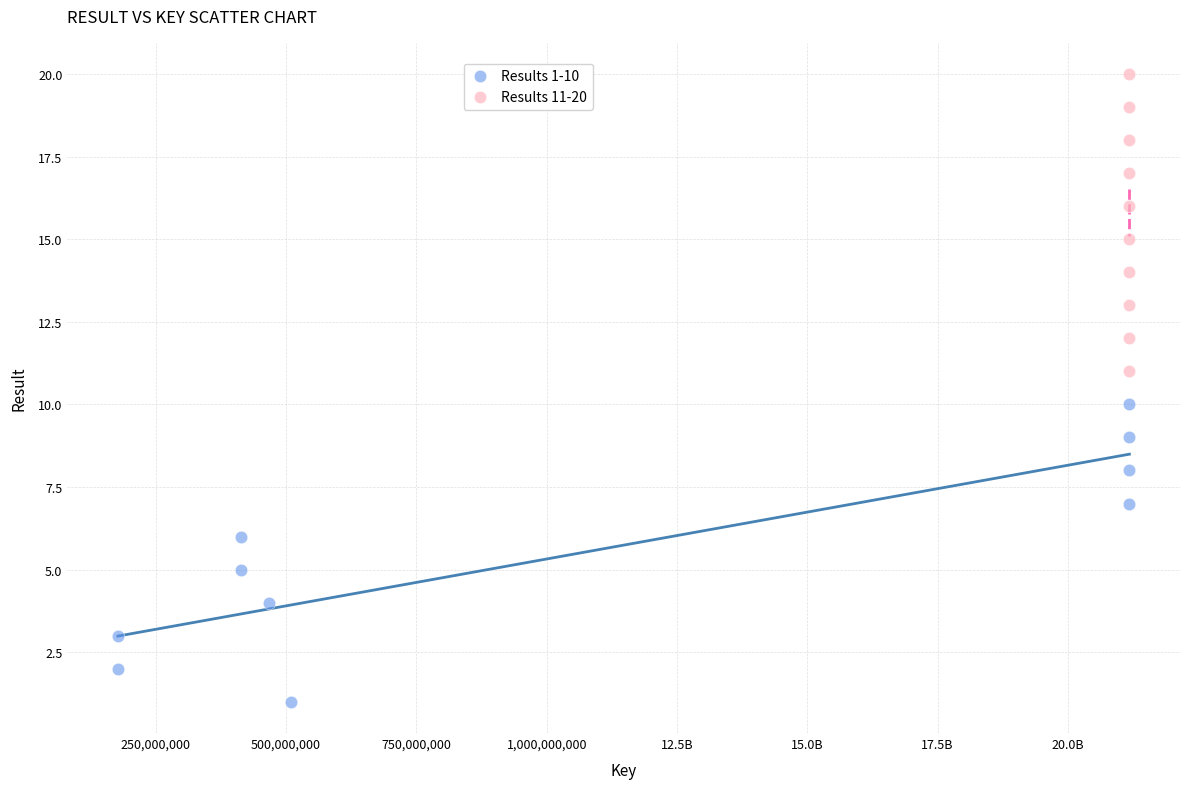

Which series contains the lowest Y value?

Results 1-10